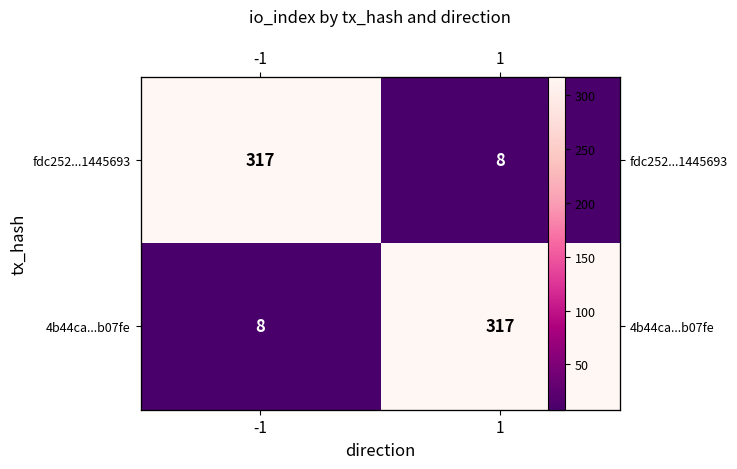

What is the sum of all fdc252...1445693 values?

325